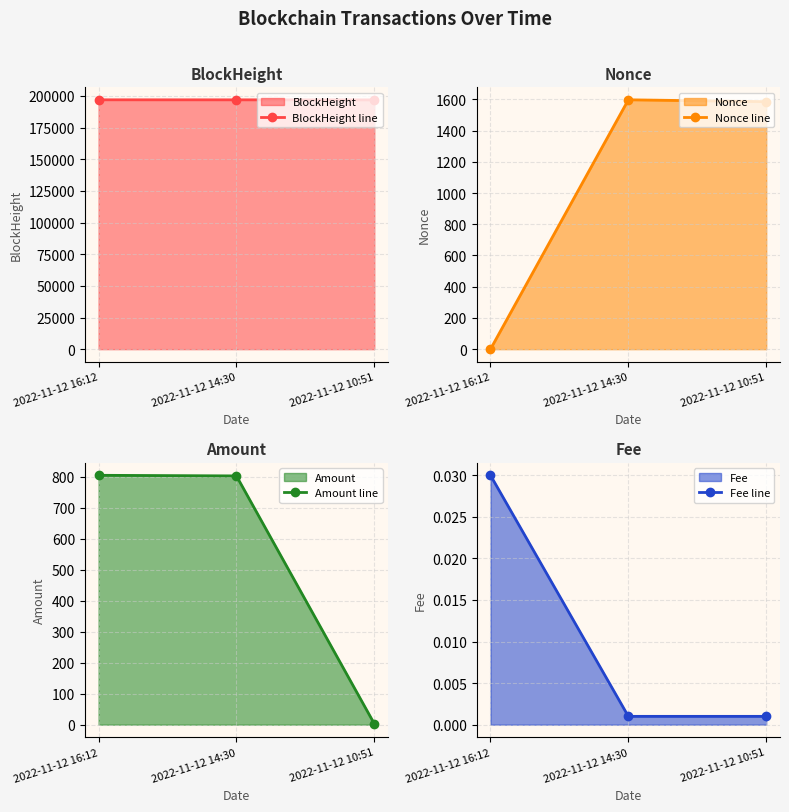

The value of Fee line at 2022-11-12 14:30 is 0.0. True or false?

True